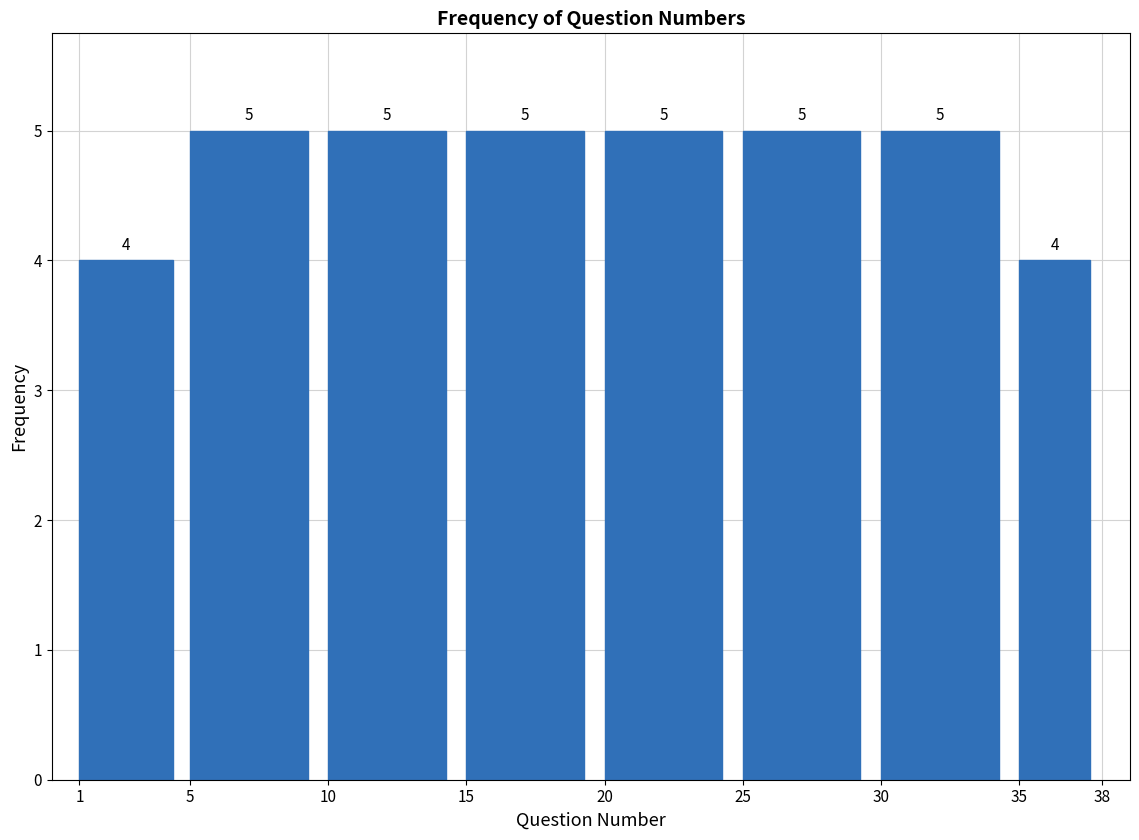

What is the height of the bar covering 1 to 5 on the x-axis?

4